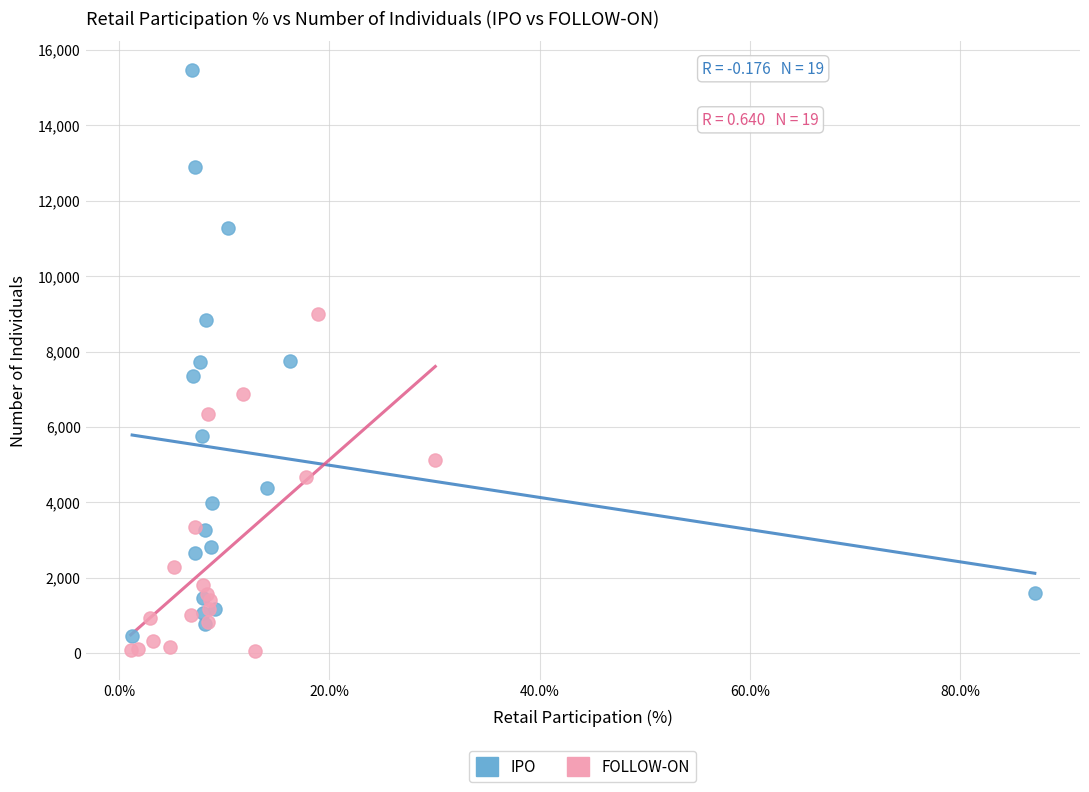

Which series has the largest Y range (max minus min)?

IPO